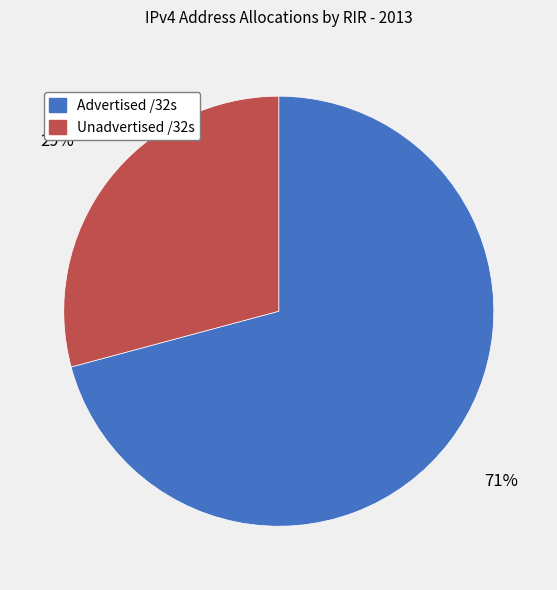

To the nearest percent, what is the average slice percentage?

50%